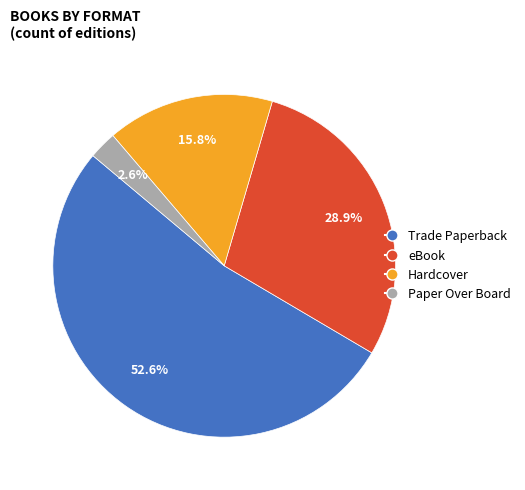

What percentage is NOT represented by Hardcover?

84.2%